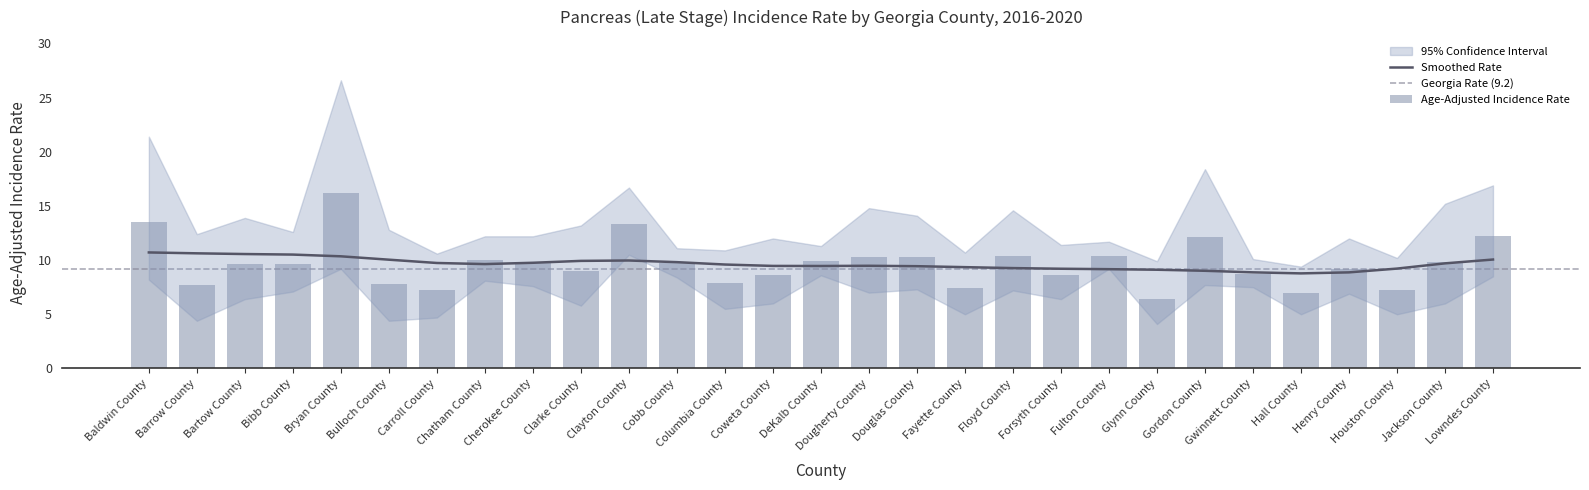

Rank the categories by value from lowest to highest.

Glynn County, Hall County, Carroll County, Houston County, Fayette County, Barrow County, Bulloch County, Columbia County, Coweta County, Forsyth County, Gwinnett County, Clarke County, Henry County, Bartow County, Bibb County, Cherokee County, Cobb County, Jackson County, DeKalb County, Chatham County, Dougherty County, Douglas County, Floyd County, Fulton County, Gordon County, Lowndes County, Clayton County, Baldwin County, Bryan County